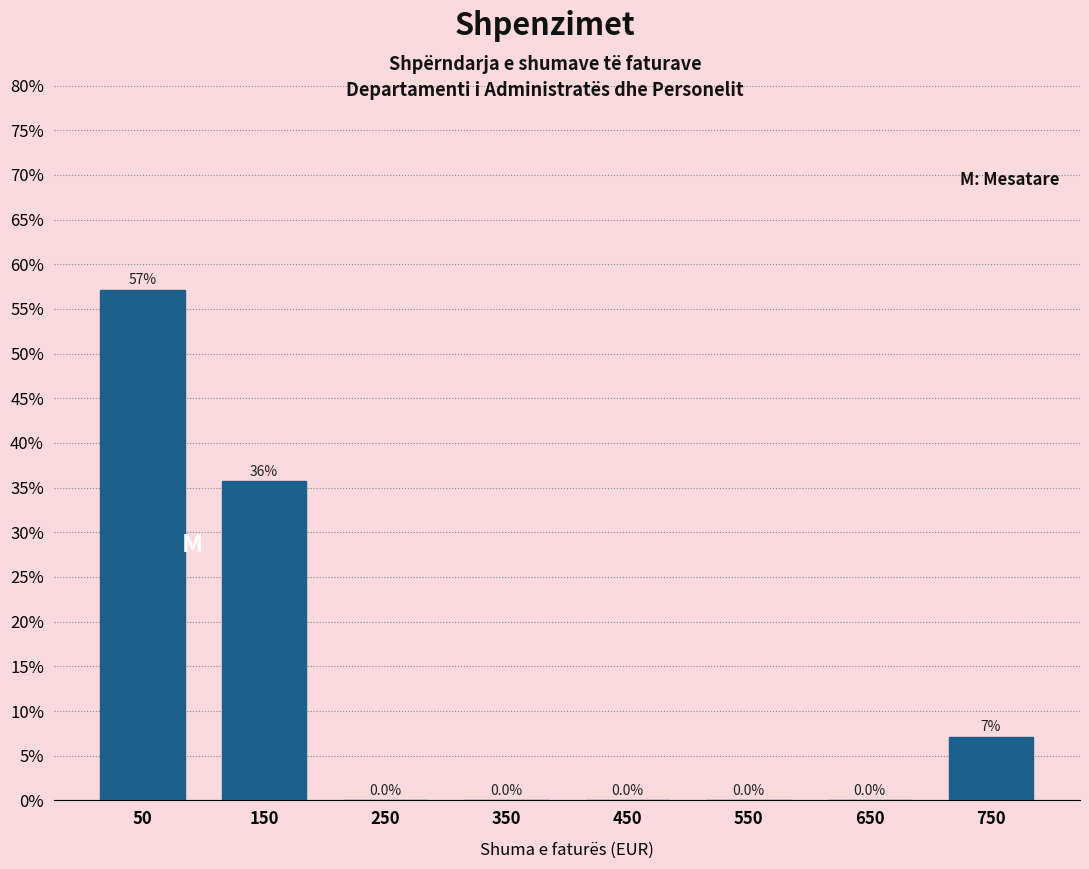

Over which range of the x-axis is the bar tallest?

0 to 100